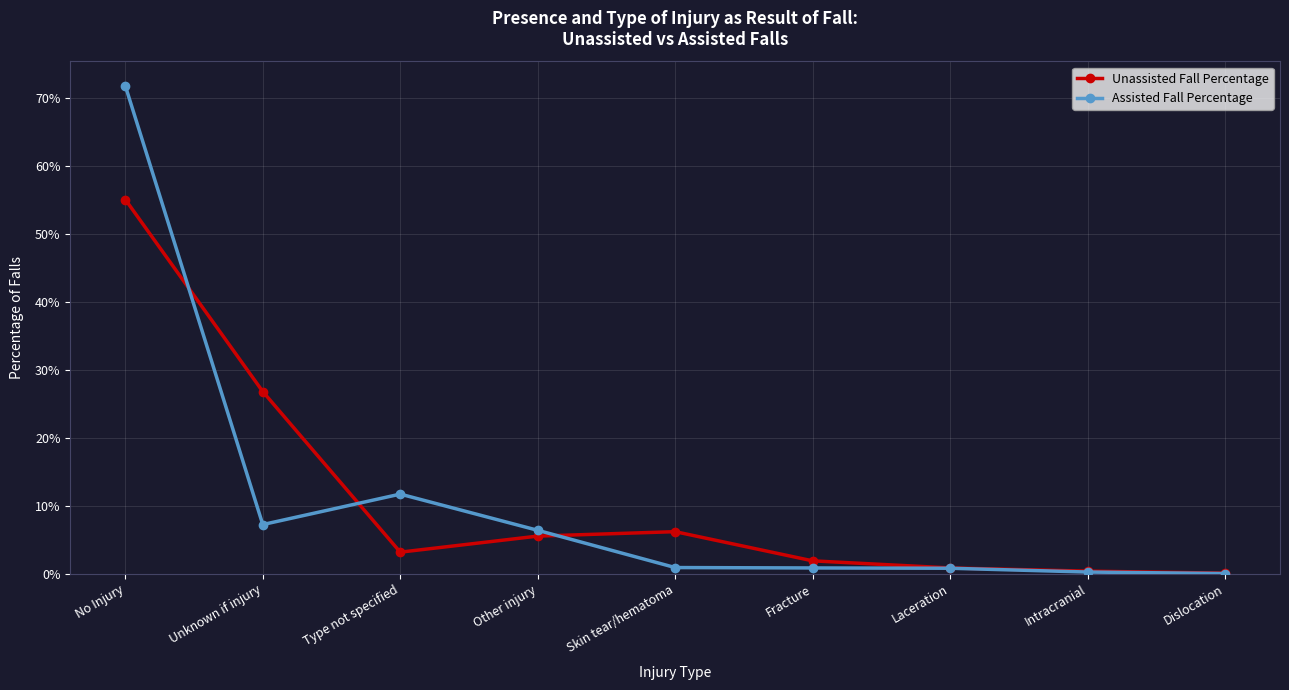

Which series has the widest spread of values?

Assisted Fall Percentage